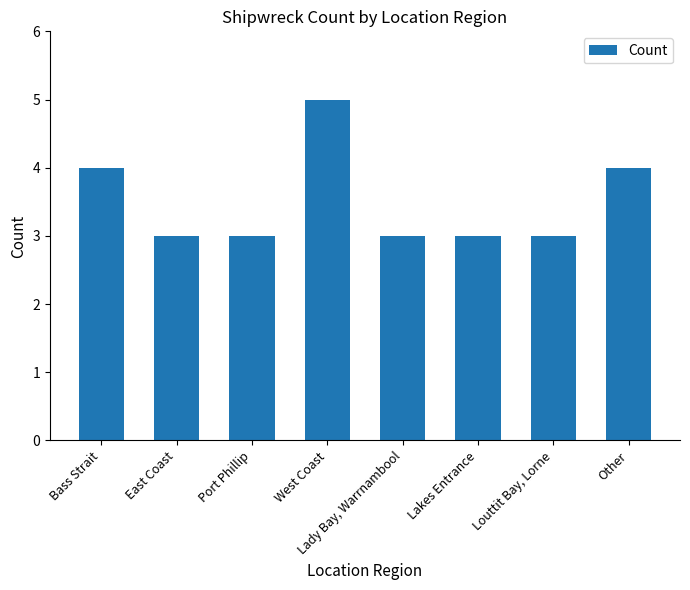

Read the value at Louttit Bay, Lorne.

3